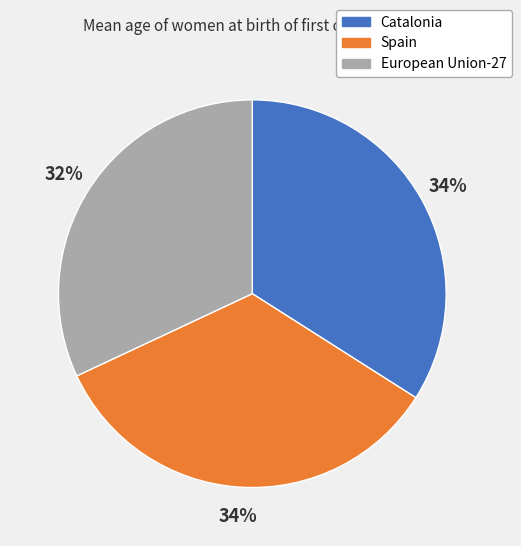

True or false: Spain accounts for 34% of the total.

True